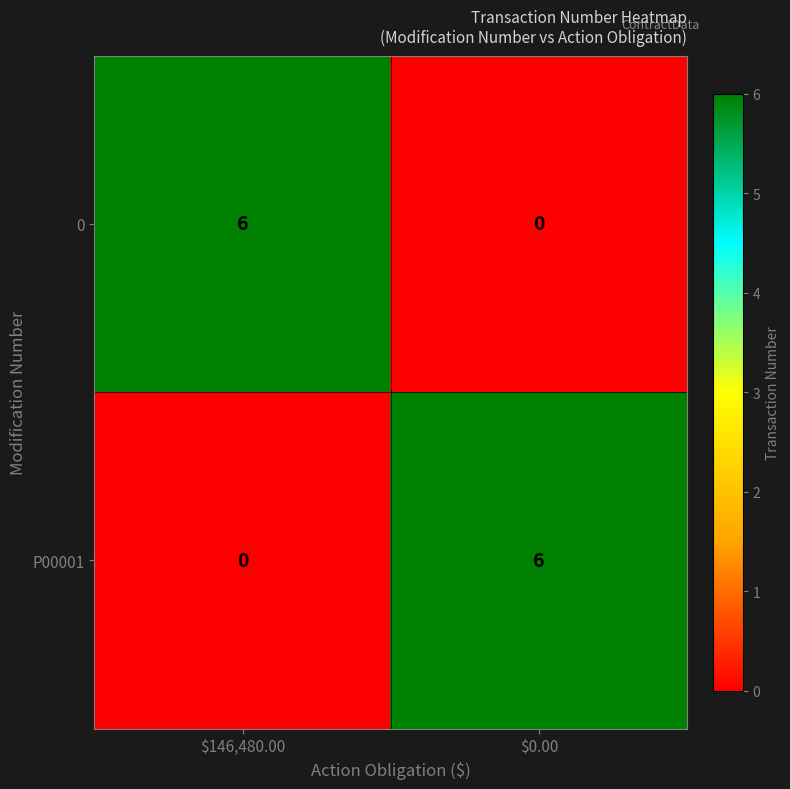

How many data points in 0 are less than 6?

1